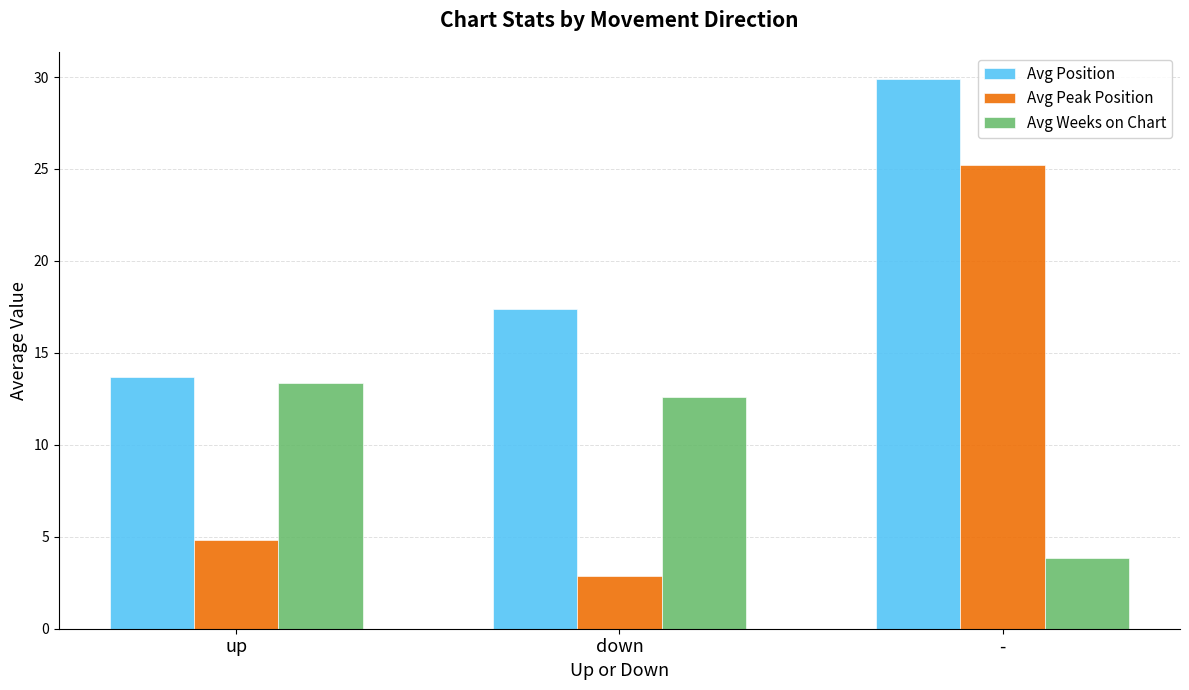

Is the value of Avg Peak Position at - greater than the value of Avg Weeks on Chart at -?

Yes